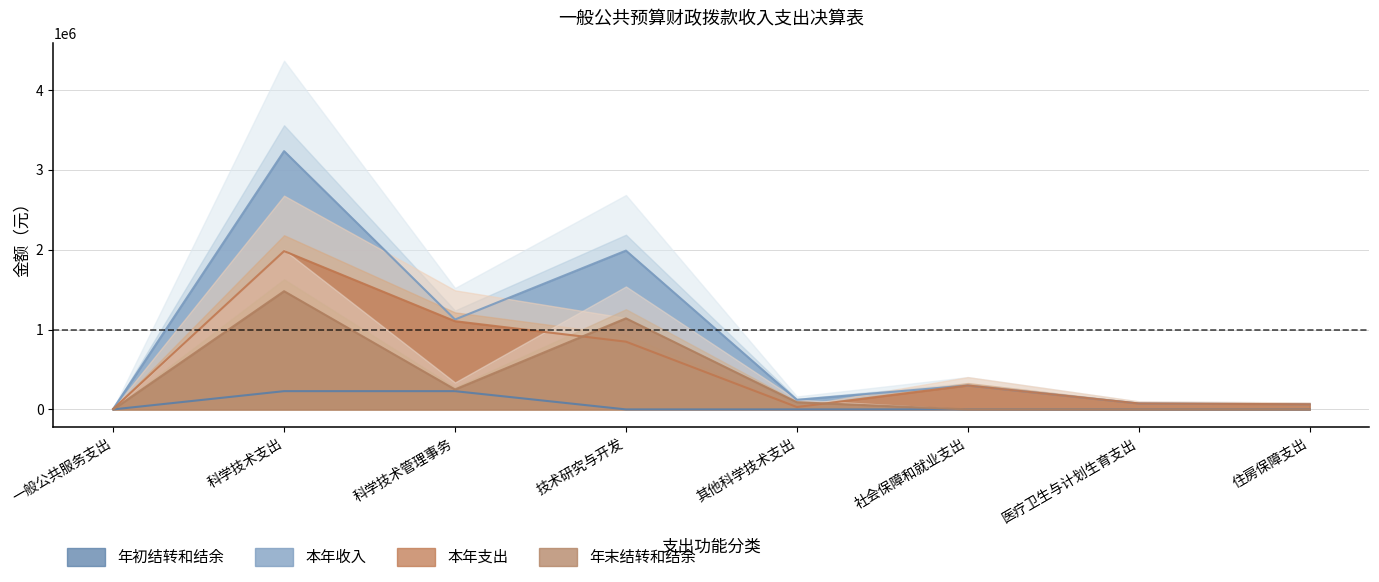

True or false: 本年支出 and 年初结转和结余 cross at least once.

False